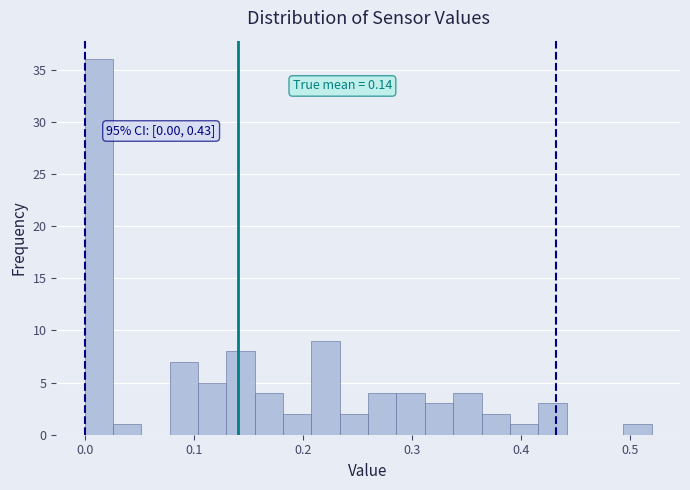

Around what value on the x-axis is the tallest bar? Give the approximate position of its centre, as read against the axis.

0.01